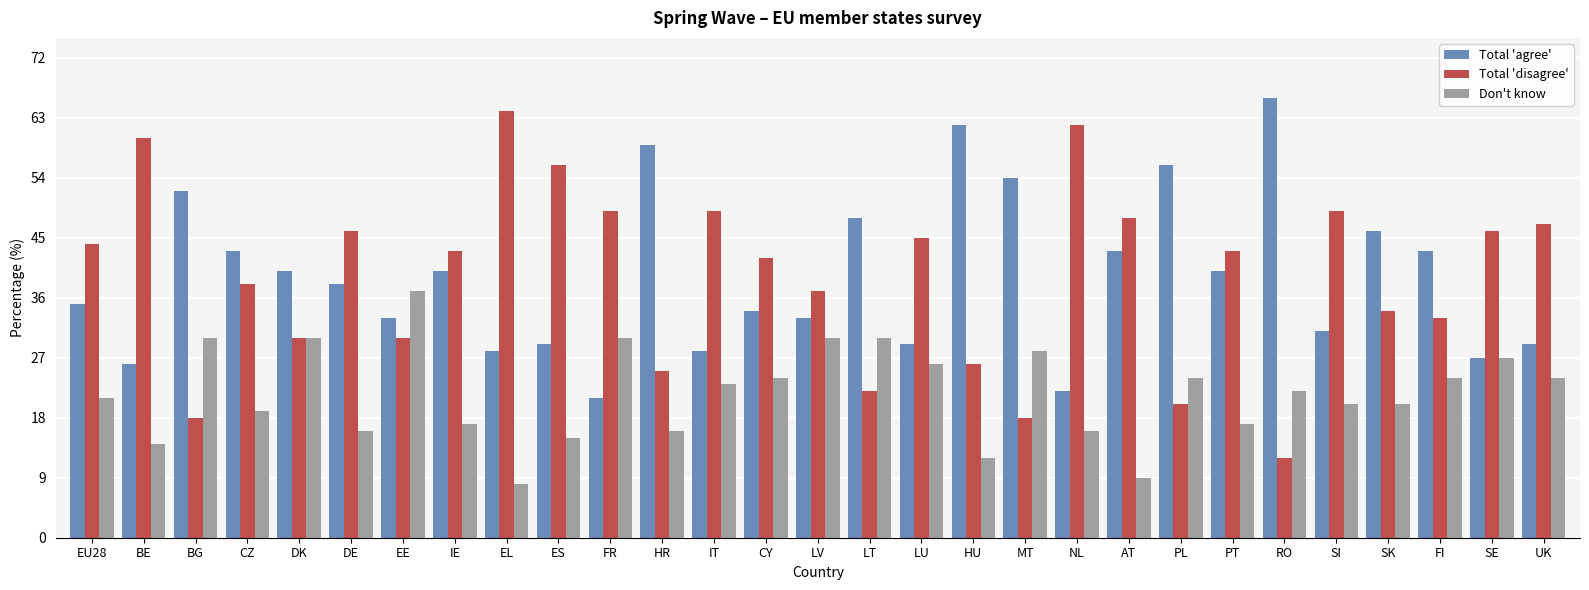

The Total 'agree' series shows 29 at ES. True or false?

True